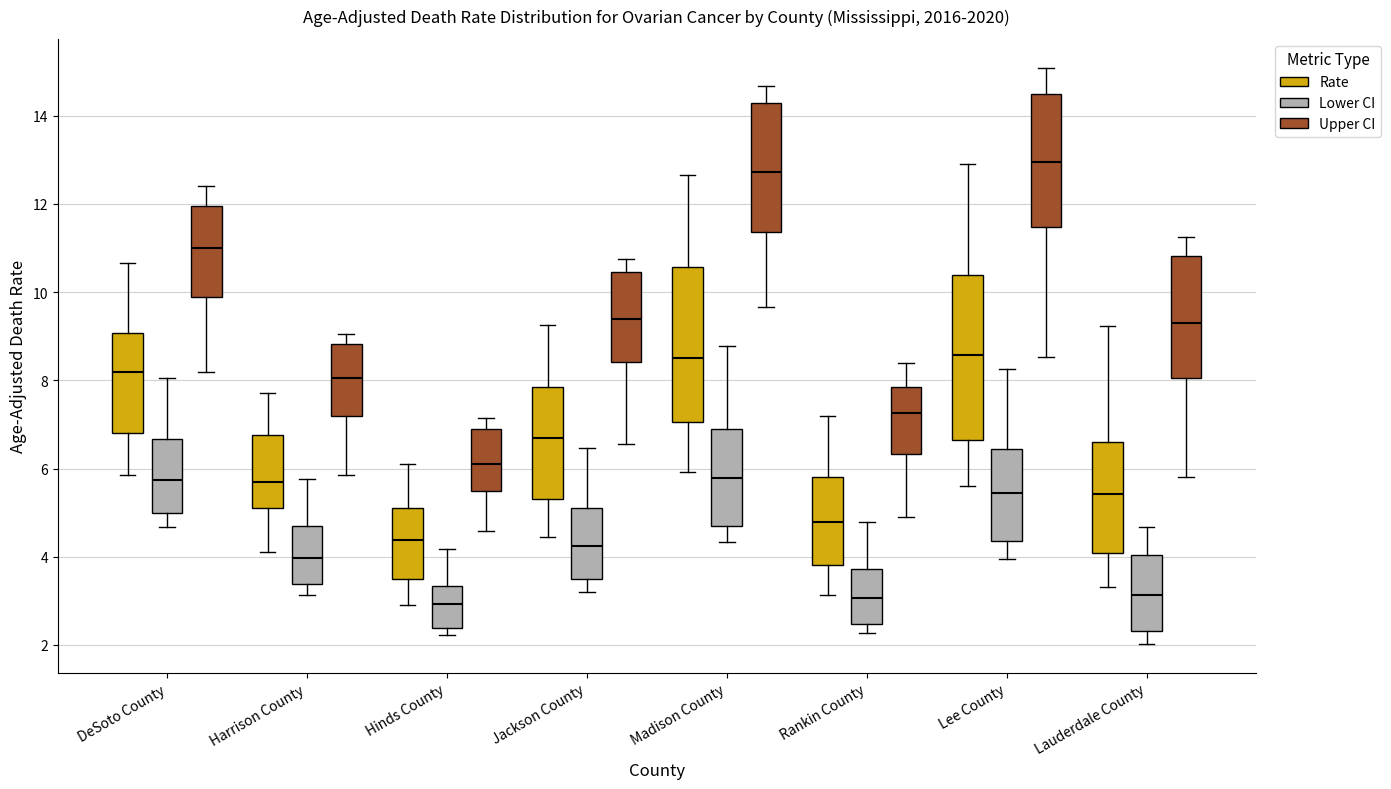

Reading left to right, read every box against the y-axis: the position of its median line, the range the box covers, and the ends of its whiskers. The values are not printed on the chart, so give them approximately, as read against the axis.

DeSoto County (Rate): median 8.2, box 6.8 to 9.0, whiskers 5.8 to 10.6
DeSoto County (Lower CI): median 5.8, box 5.0 to 6.6, whiskers 4.6 to 8.0
DeSoto County (Upper CI): median 11.0, box 9.8 to 12.0, whiskers 8.2 to 12.4
Harrison County (Rate): median 5.6, box 5.0 to 6.8, whiskers 4.0 to 7.8
Harrison County (Lower CI): median 4.0, box 3.4 to 4.6, whiskers 3.2 to 5.8
Harrison County (Upper CI): median 8.0, box 7.2 to 8.8, whiskers 5.8 to 9.0
Hinds County (Rate): median 4.4, box 3.4 to 5.2, whiskers 3.0 to 6.0
Hinds County (Lower CI): median 3.0, box 2.4 to 3.4, whiskers 2.2 to 4.2
Hinds County (Upper CI): median 6.2, box 5.4 to 7.0, whiskers 4.6 to 7.2
Jackson County (Rate): median 6.6, box 5.4 to 7.8, whiskers 4.4 to 9.2
Jackson County (Lower CI): median 4.2, box 3.4 to 5.0, whiskers 3.2 to 6.4
Jackson County (Upper CI): median 9.4, box 8.4 to 10.4, whiskers 6.6 to 10.8
Madison County (Rate): median 8.6, box 7.0 to 10.6, whiskers 6.0 to 12.6
Madison County (Lower CI): median 5.8, box 4.6 to 7.0, whiskers 4.4 to 8.8
Madison County (Upper CI): median 12.8, box 11.4 to 14.2, whiskers 9.6 to 14.6
Rankin County (Rate): median 4.8, box 3.8 to 5.8, whiskers 3.2 to 7.2
Rankin County (Lower CI): median 3.0, box 2.4 to 3.8, whiskers 2.2 to 4.8
Rankin County (Upper CI): median 7.2, box 6.4 to 7.8, whiskers 5.0 to 8.4
Lee County (Rate): median 8.6, box 6.6 to 10.4, whiskers 5.6 to 12.8
Lee County (Lower CI): median 5.4, box 4.4 to 6.4, whiskers 4.0 to 8.2
Lee County (Upper CI): median 13.0, box 11.4 to 14.4, whiskers 8.6 to 15.0
Lauderdale County (Rate): median 5.4, box 4.0 to 6.6, whiskers 3.4 to 9.2
Lauderdale County (Lower CI): median 3.2, box 2.4 to 4.0, whiskers 2.0 to 4.6
Lauderdale County (Upper CI): median 9.2, box 8.0 to 10.8, whiskers 5.8 to 11.2